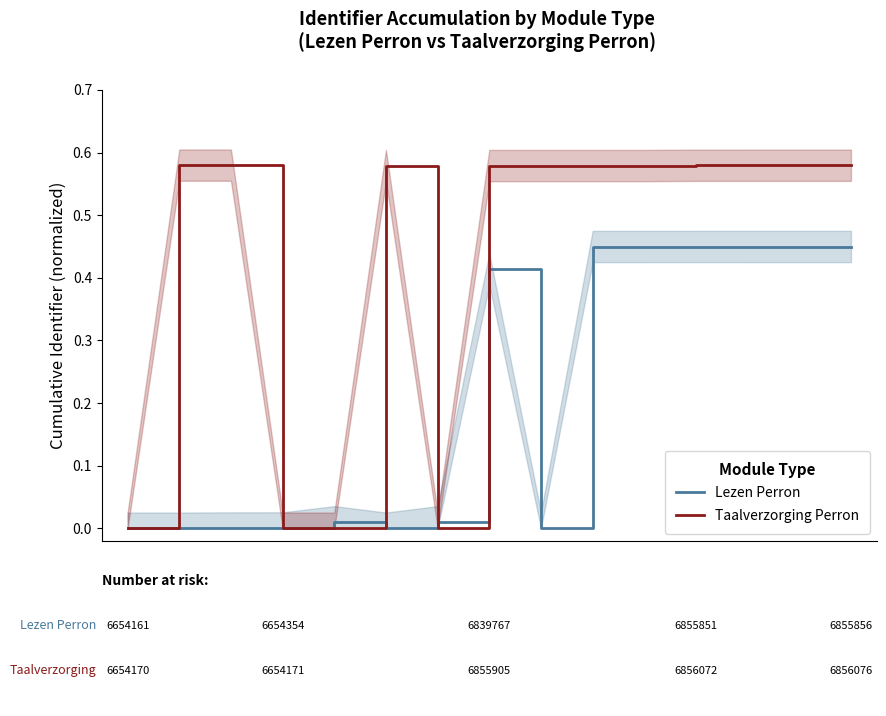

Rank the series by their average value, from lowest to highest.

Lezen Perron, Taalverzorging Perron